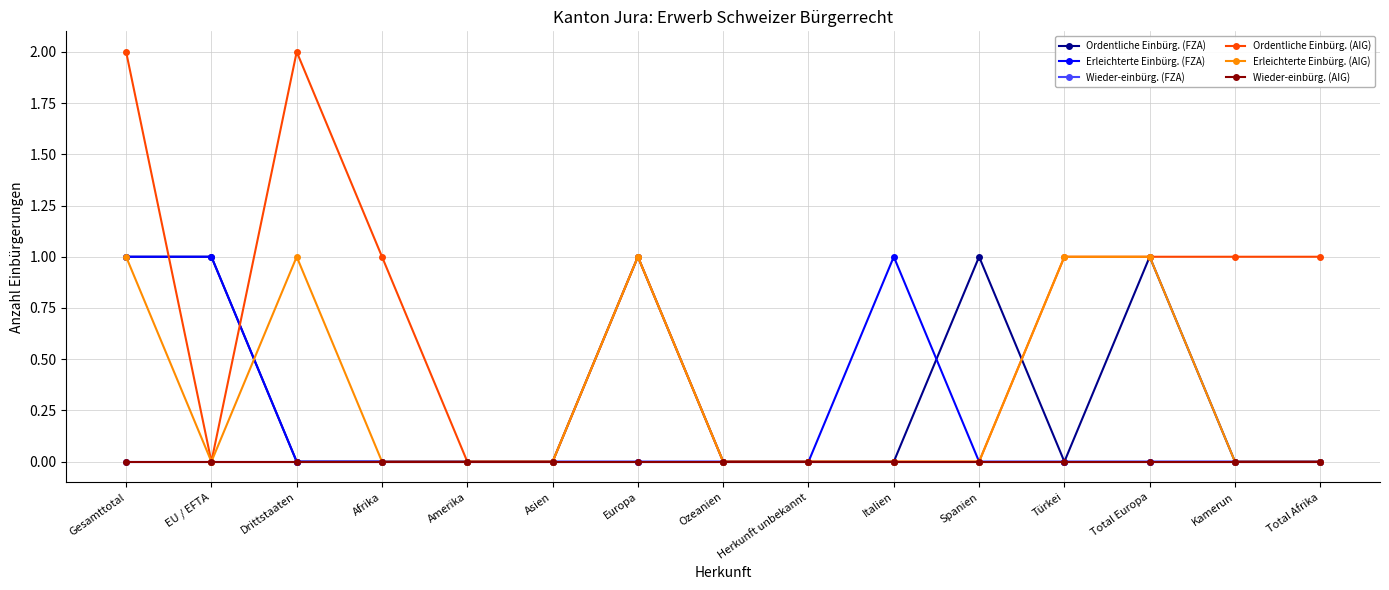

Which category has the lowest value in the Wieder-einbürg. (AIG) series?

Gesamttotal